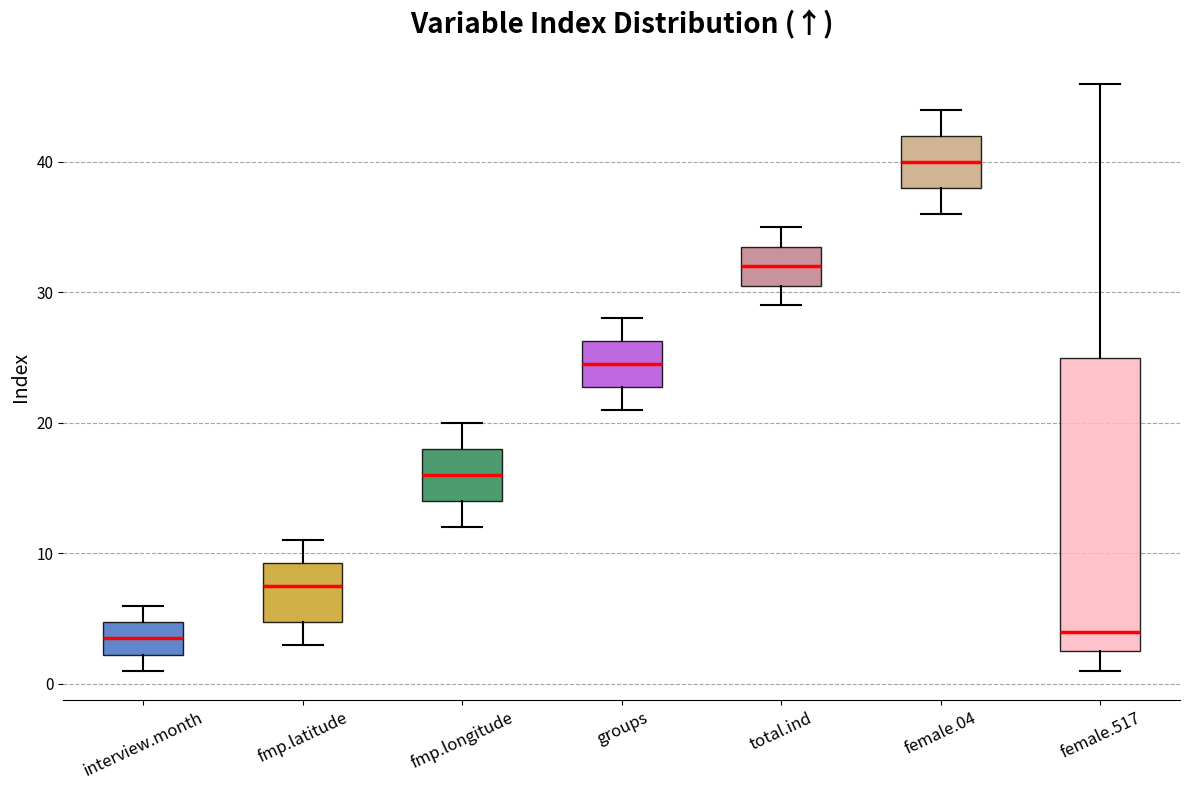

Reading left to right, transcribe this box plot: for each box, give where its median line is, the range the box spans, and where its two whiskers end, as read against the y-axis. The values are not printed on the chart, so give them approximately, as read against the axis.

interview.month: median 4, box 2 to 5, whiskers 1 to 6
fmp.latitude: median 8, box 5 to 9, whiskers 3 to 11
fmp.longitude: median 16, box 14 to 18, whiskers 12 to 20
groups: median 25, box 23 to 26, whiskers 21 to 28
total.ind: median 32, box 31 to 34, whiskers 29 to 35
female.04: median 40, box 38 to 42, whiskers 36 to 44
female.517: median 4, box 3 to 25, whiskers 1 to 46